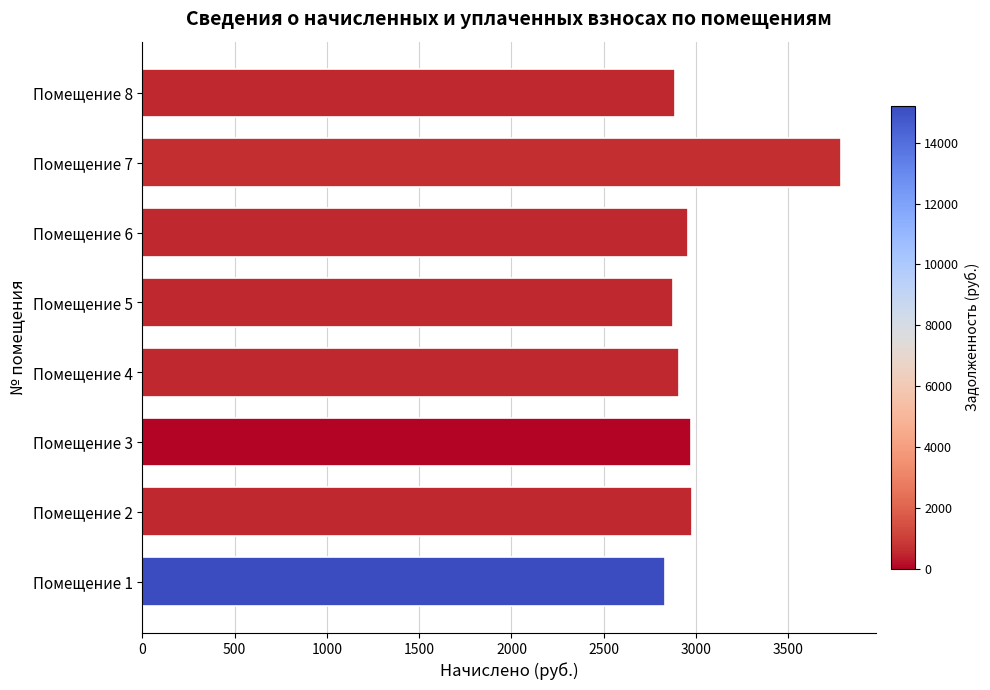

What is the approximate value at Помещение 6?

2954.9